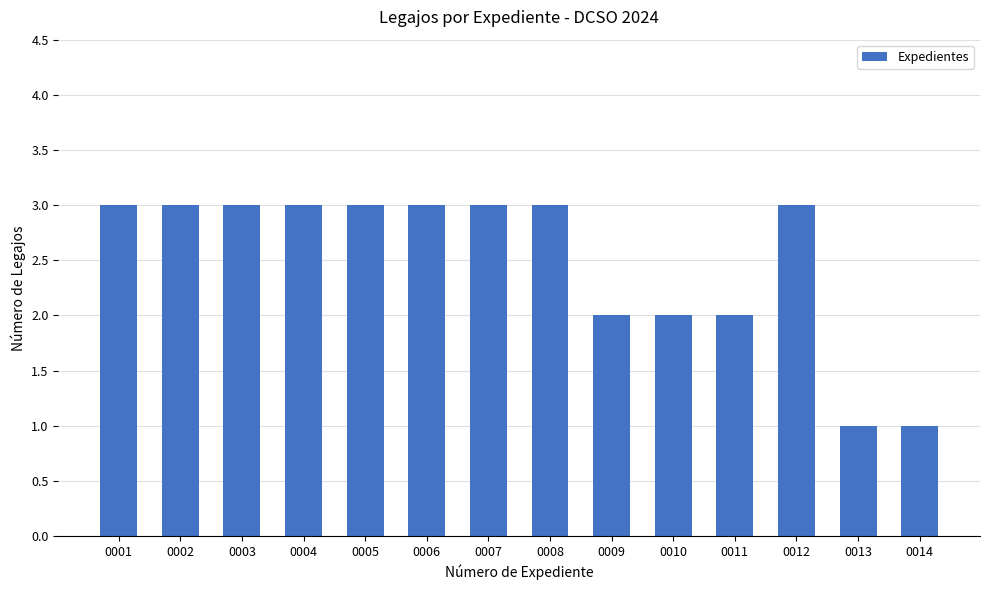

What is the greatest value displayed?

3